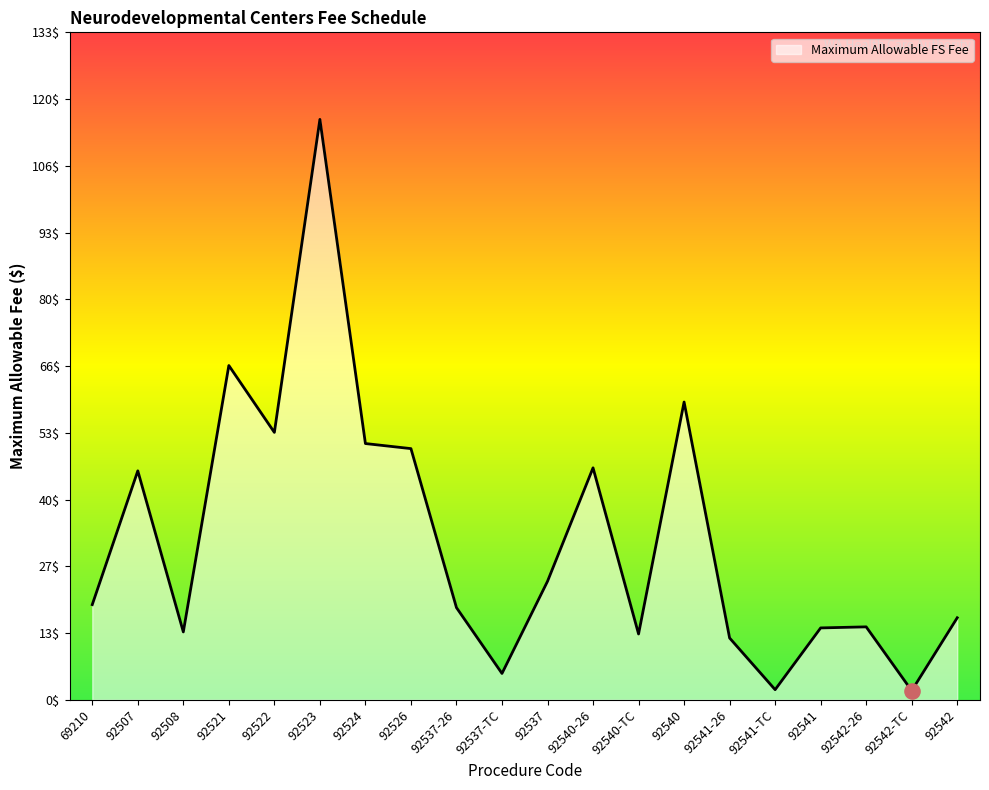

What is the change in value from 92537-TC to 92542?

+11.1